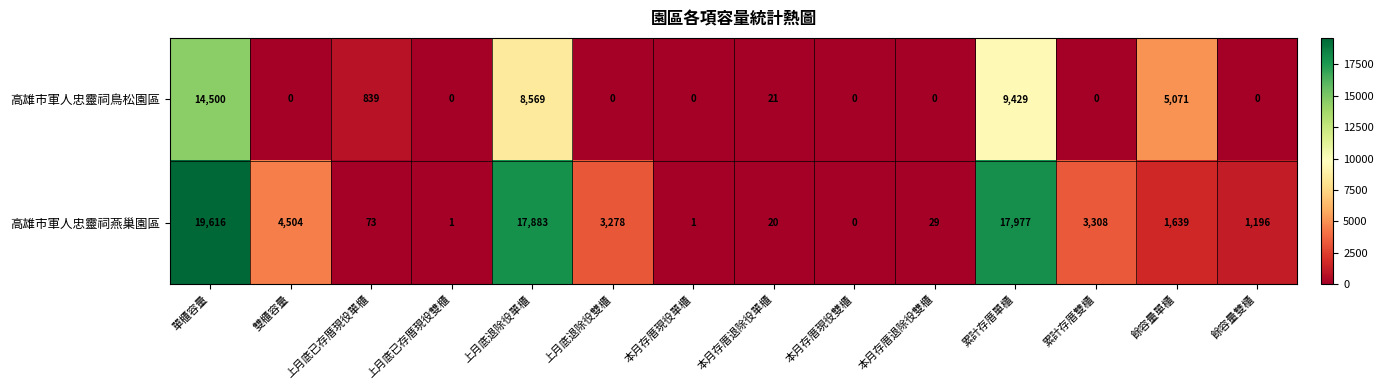

How many categories are shown in the chart?

14